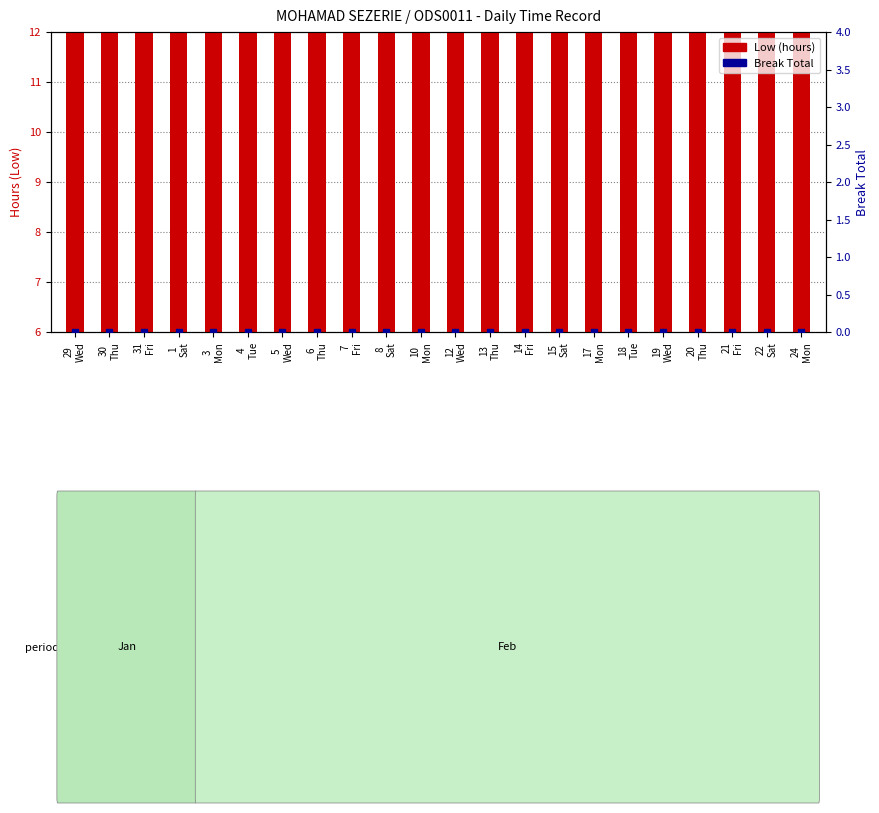

Which series has the widest spread of Y values?

Low (hours)